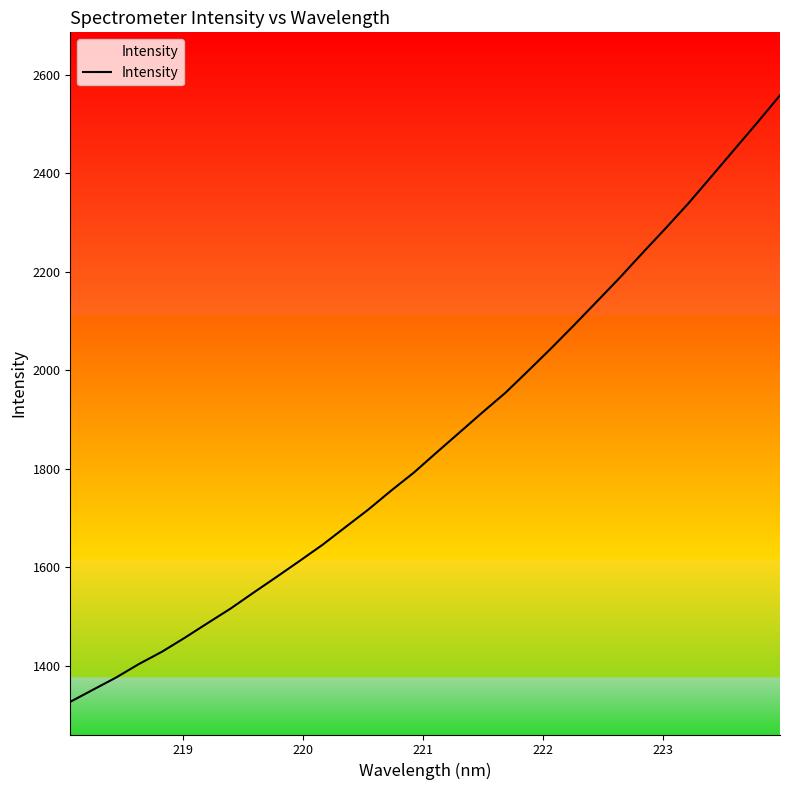

What is the maximum value shown in the chart?

2558.4